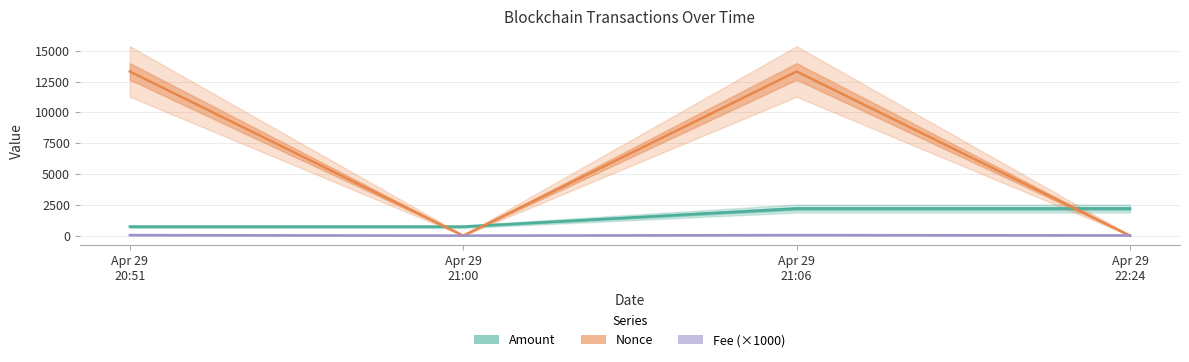

What is the total value across all series at Apr 29
21:00?

738.9